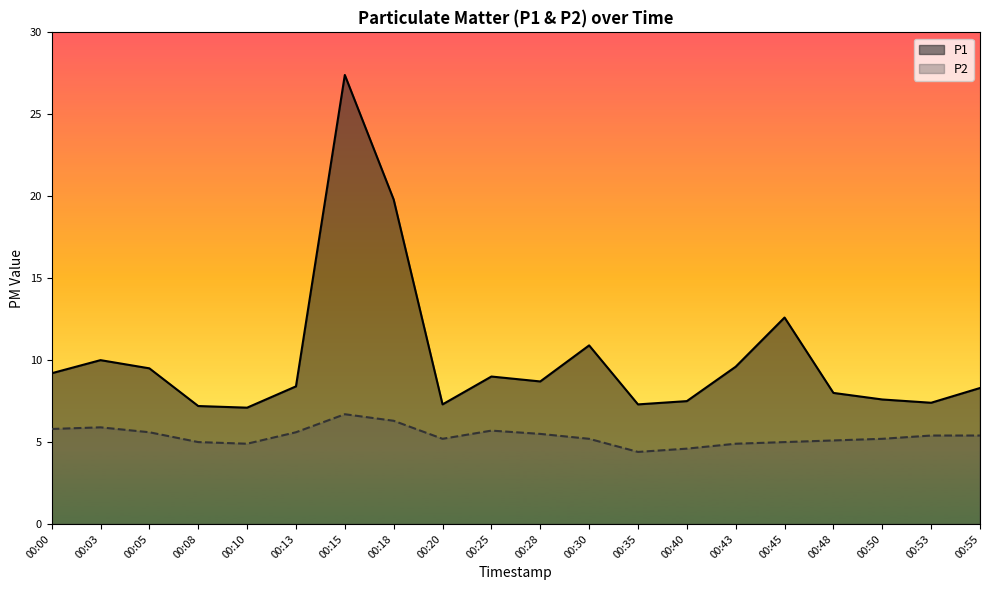

At 00:18, list the series in order from smallest to largest.

P2, P1